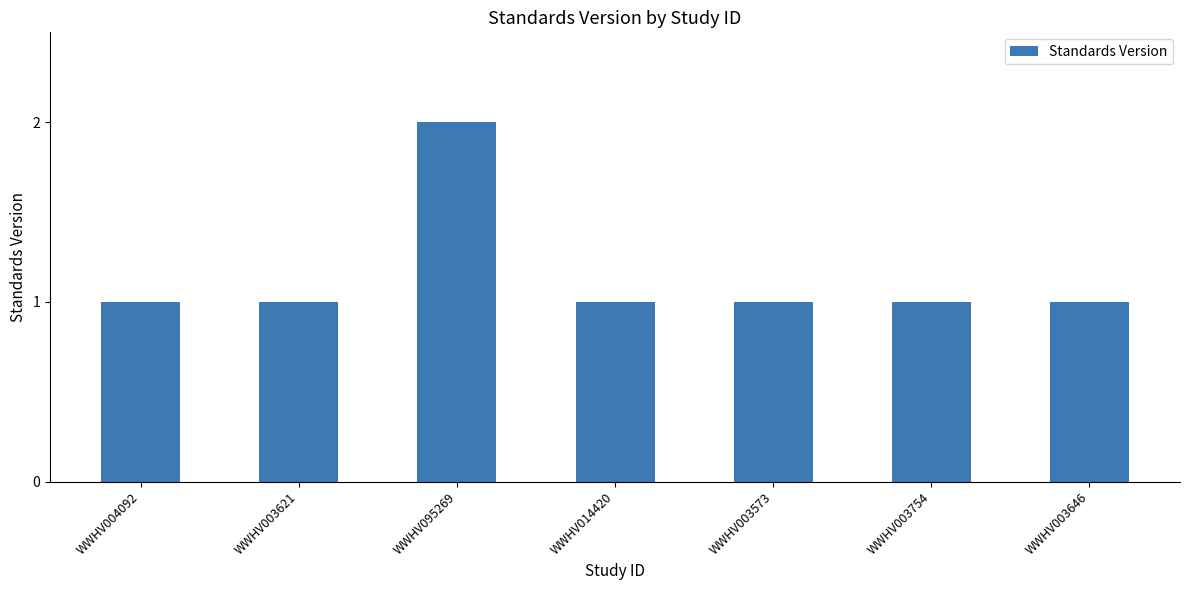

Between WWHV003754 and WWHV095269, which is larger?

WWHV095269